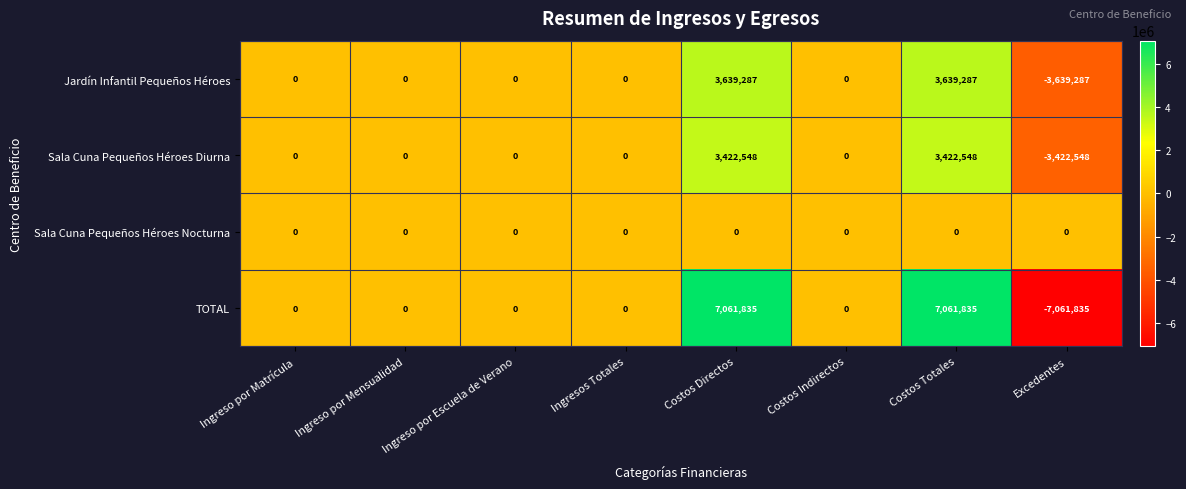

Which series has the largest total across all categories?

TOTAL